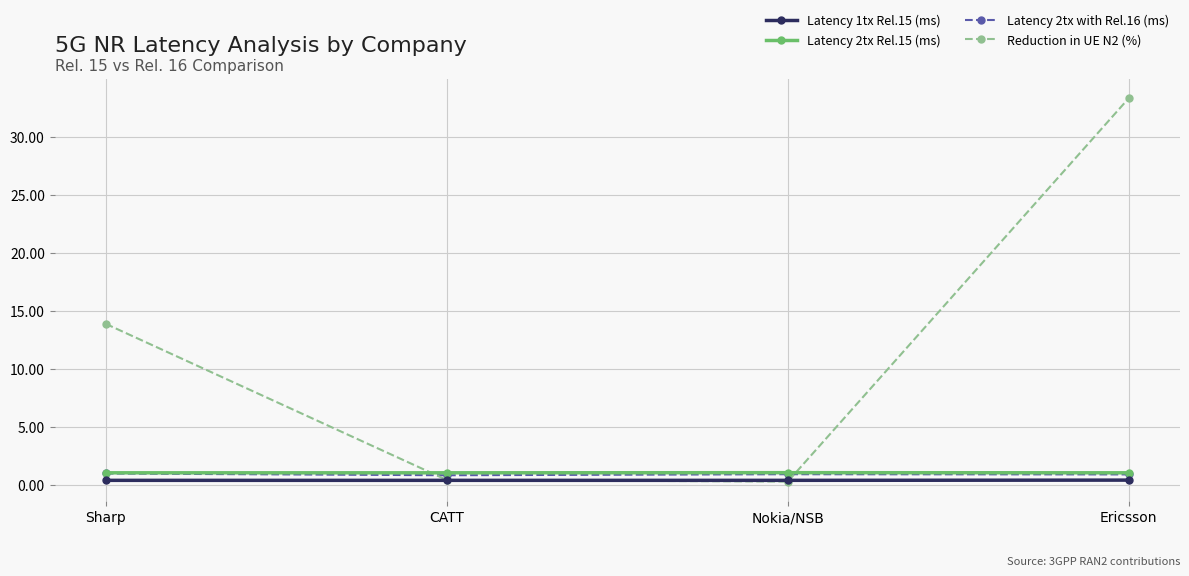

Is it true that Reduction in UE N2 (%) equals 33.3 at Ericsson?

True